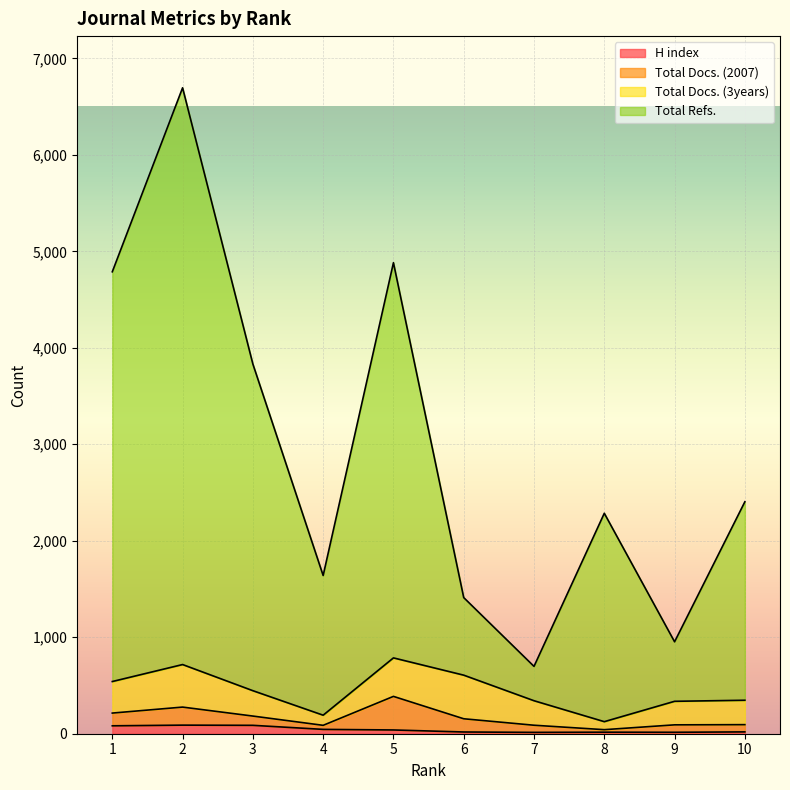

Which label corresponds to the largest value in the chart?

2